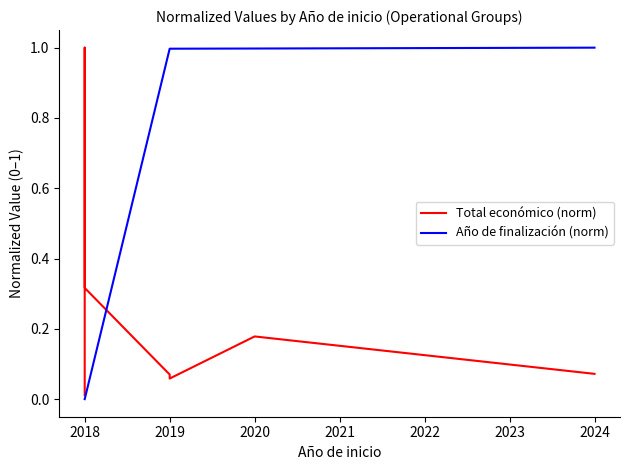

How many data points does each series have?

8